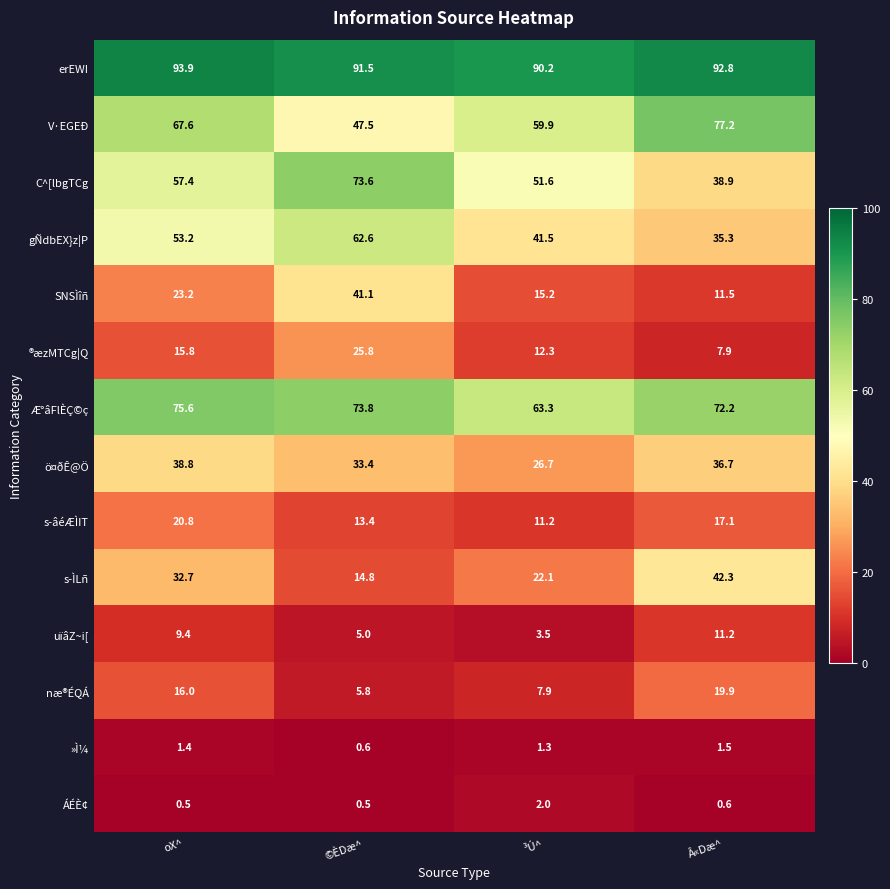

What is the average value of the C^[lbgTCg series?

55.4